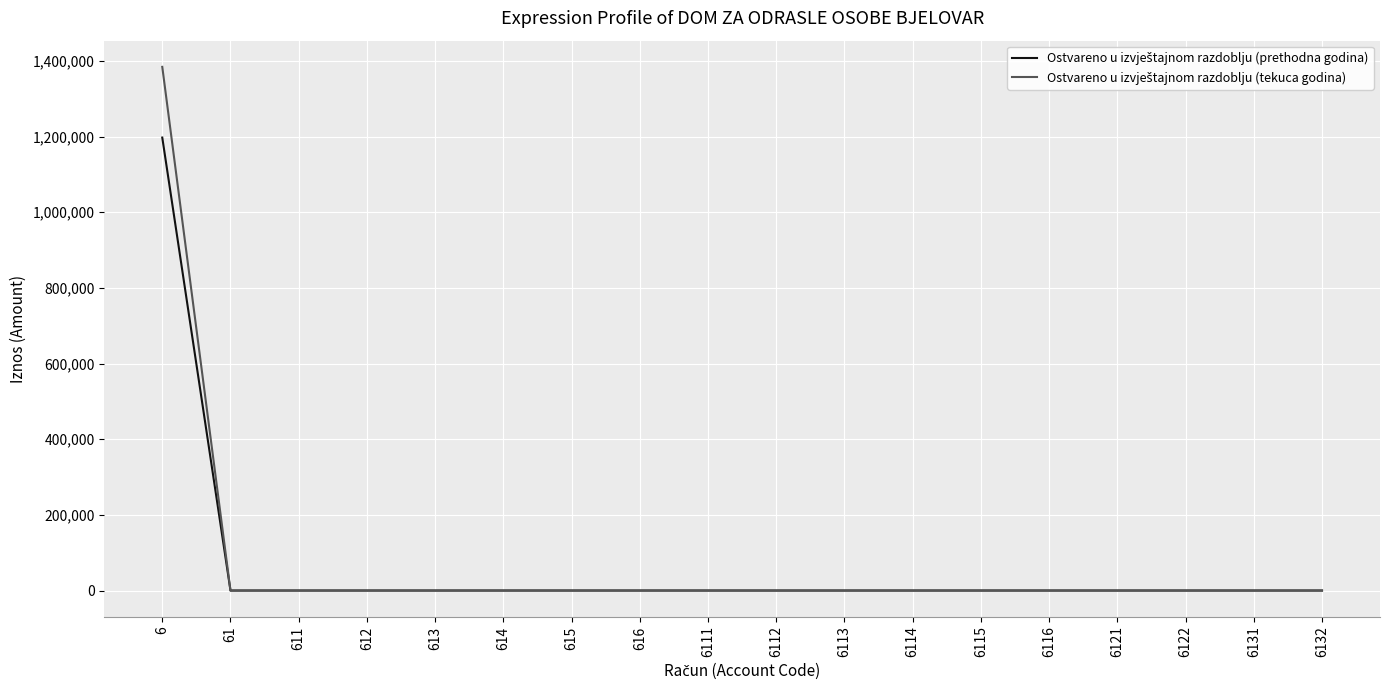

What is the total value across all series at 6?

2582064.8